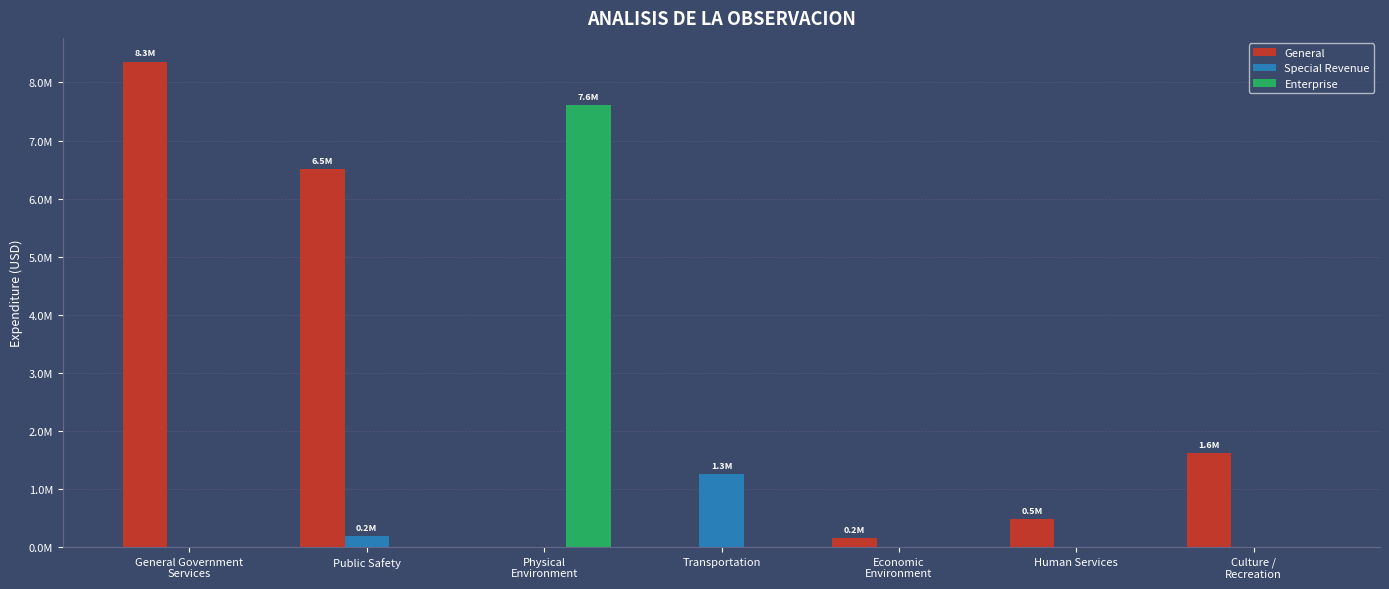

What are all the series names shown in the legend?

General, Special Revenue, Enterprise